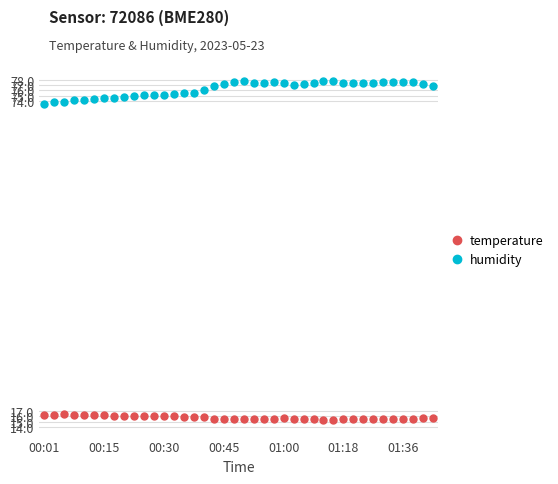

What is the minimum value shown in the chart?

15.4